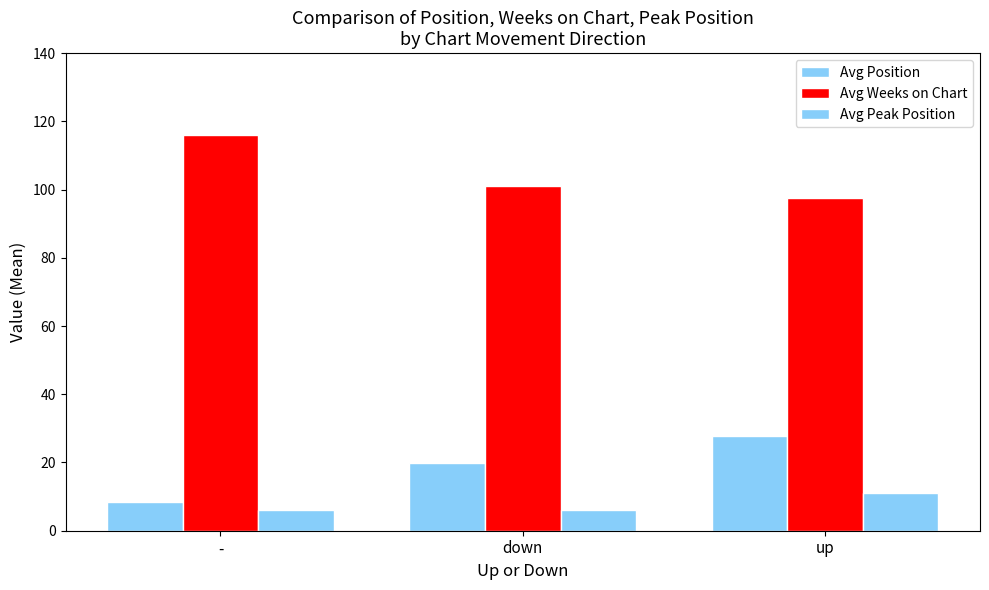

Rank the series at down from highest to lowest value.

Avg Weeks on Chart, Avg Position, Avg Peak Position